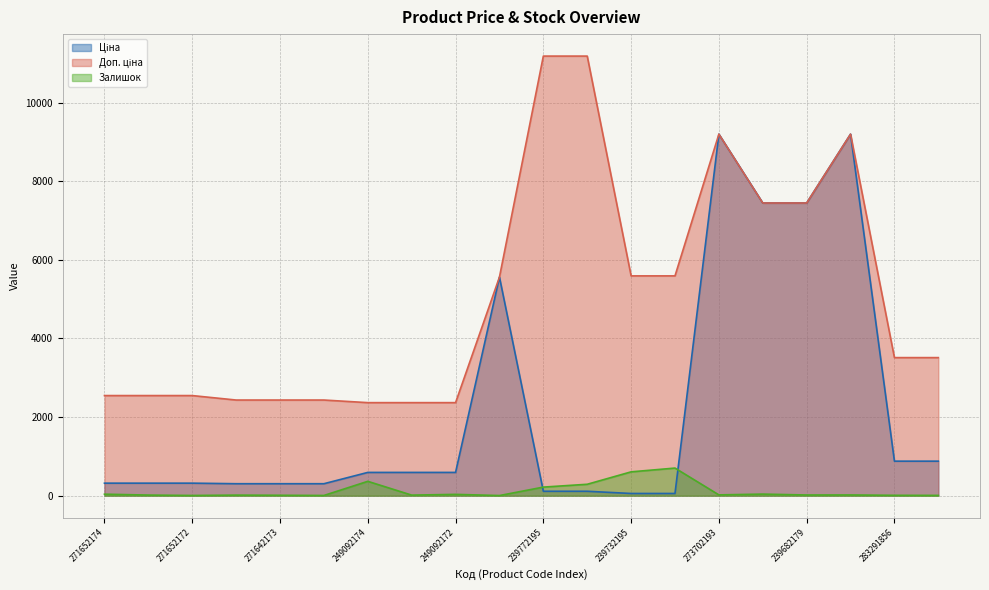

Which series has the widest spread of values?

Ціна